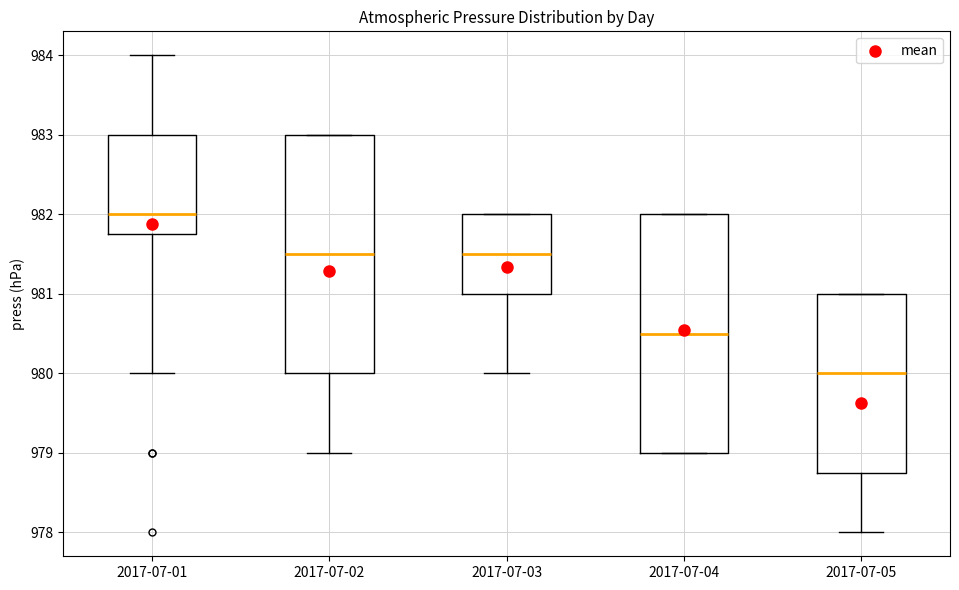

Which box's median line is the lowest?

2017-07-05